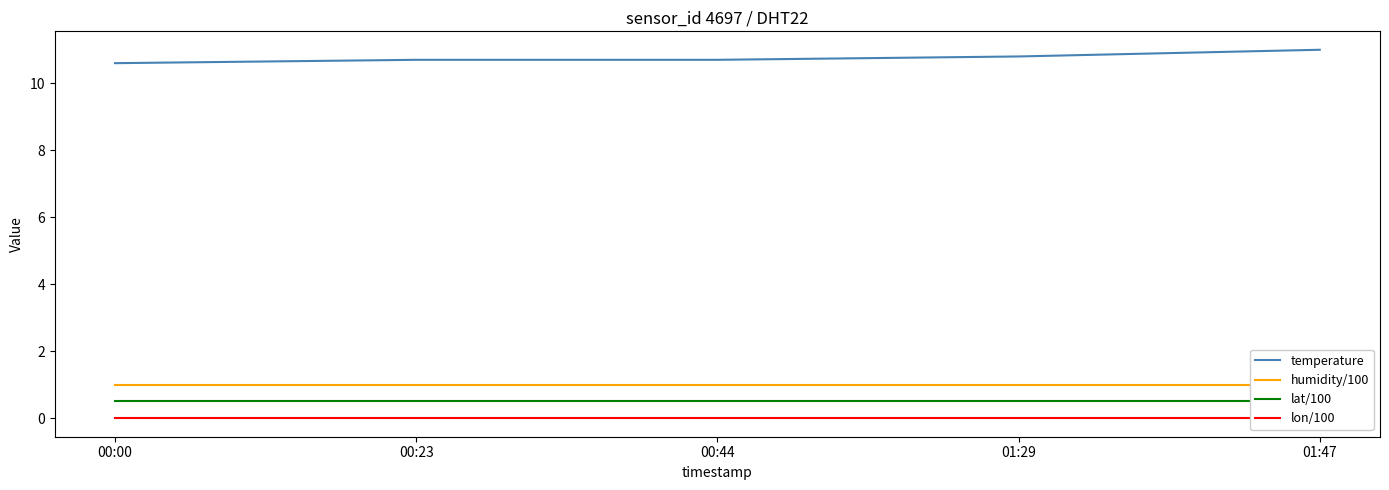

What are all the series names shown in the legend?

temperature, humidity/100, lat/100, lon/100